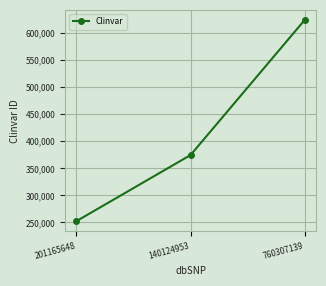

What is the approximate value at 140124953, to the nearest 100?

374300